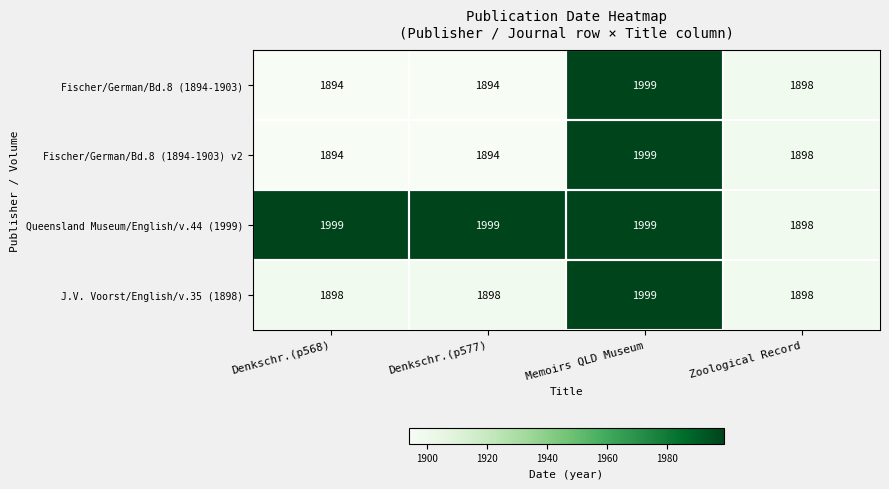

What is the spread (max minus min) of values at Denkschr.(p568)?

105